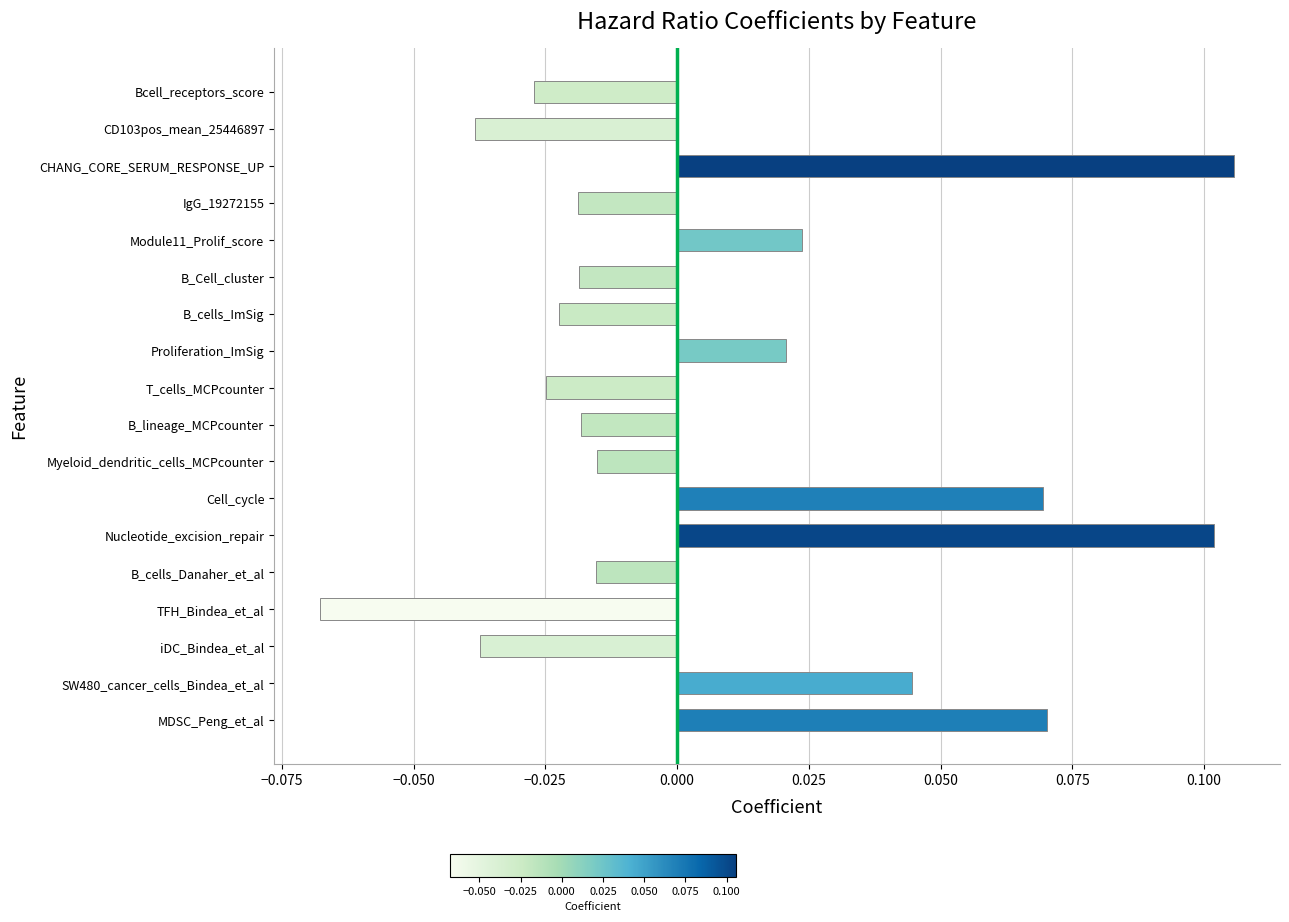

True or false: the data shows 0.1 at Cell_cycle.

True